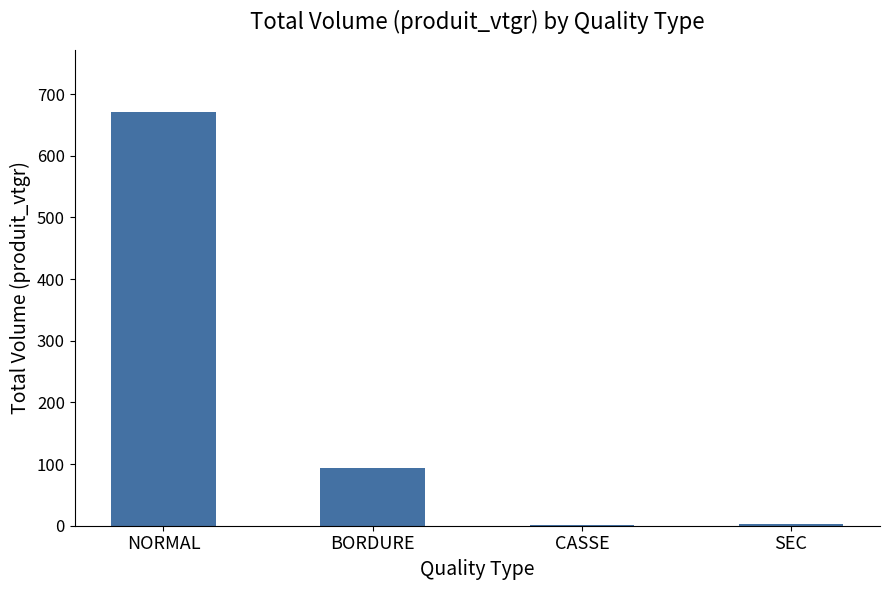

What is the difference between the values at NORMAL and CASSE?

669.3